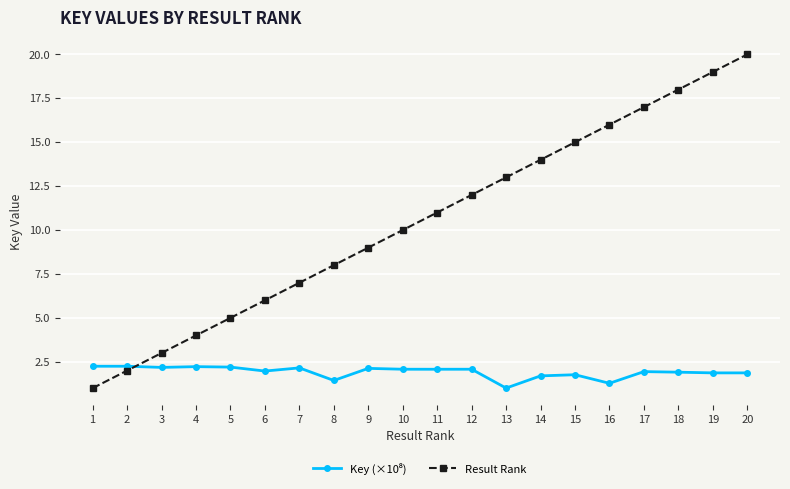

What is the difference between the Result Rank values at 3 and 17?

14.0